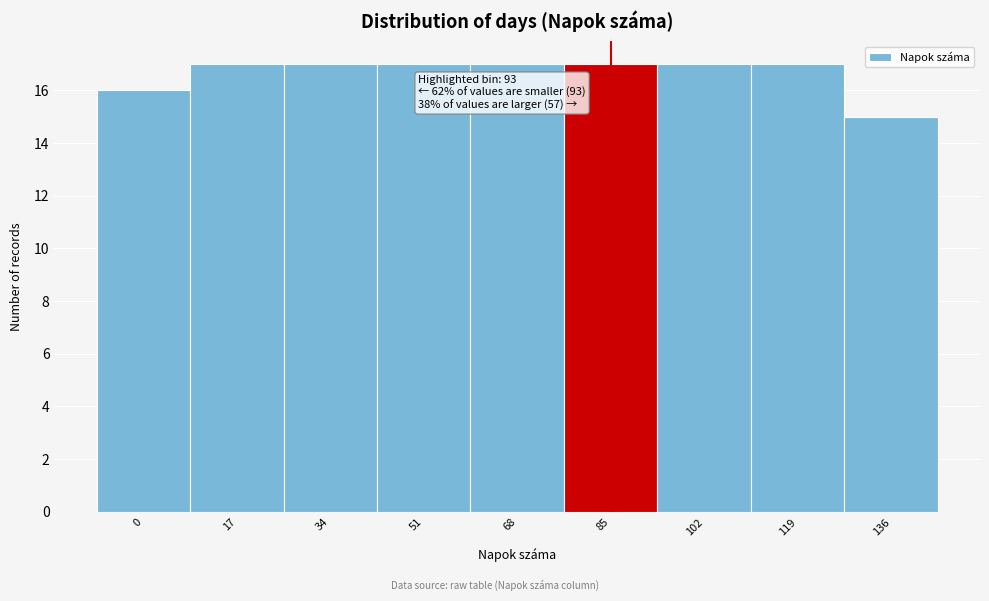

Reading left to right, transcribe all the data shown in this chart.

0=16	17=17	34=17	51=17	68=17	85=17	102=17	119=17	136=15